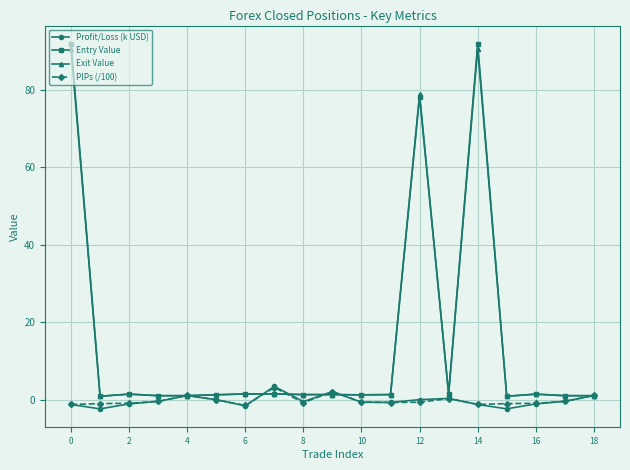

Count the number of categories in the chart.

19